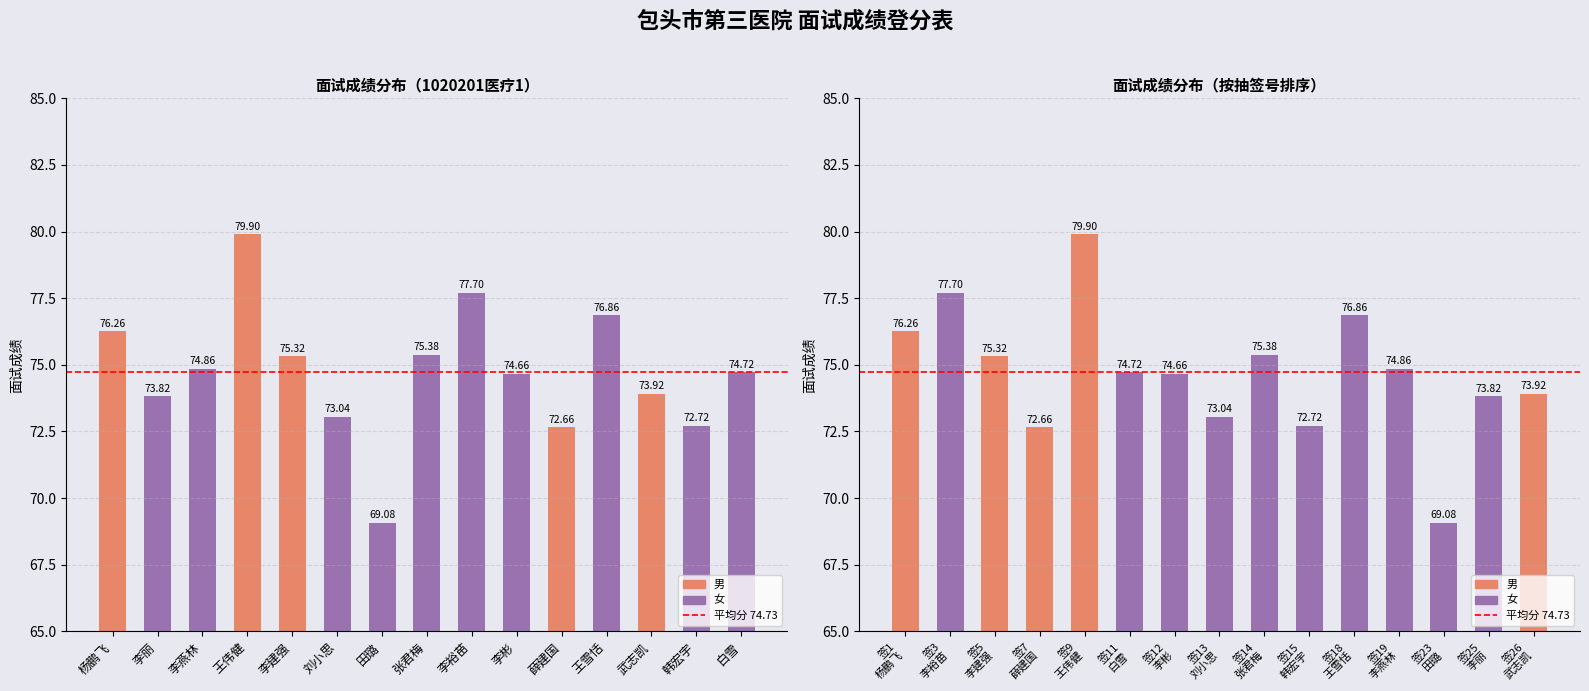

Approximately how many times larger is the value at 田璐 compared to 刘小思?

0.9